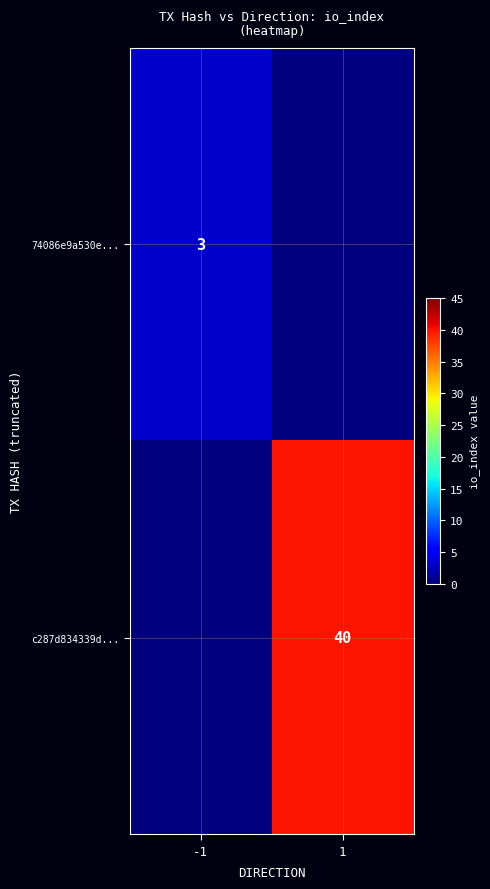

What is the difference between the highest and lowest values at -1?

3